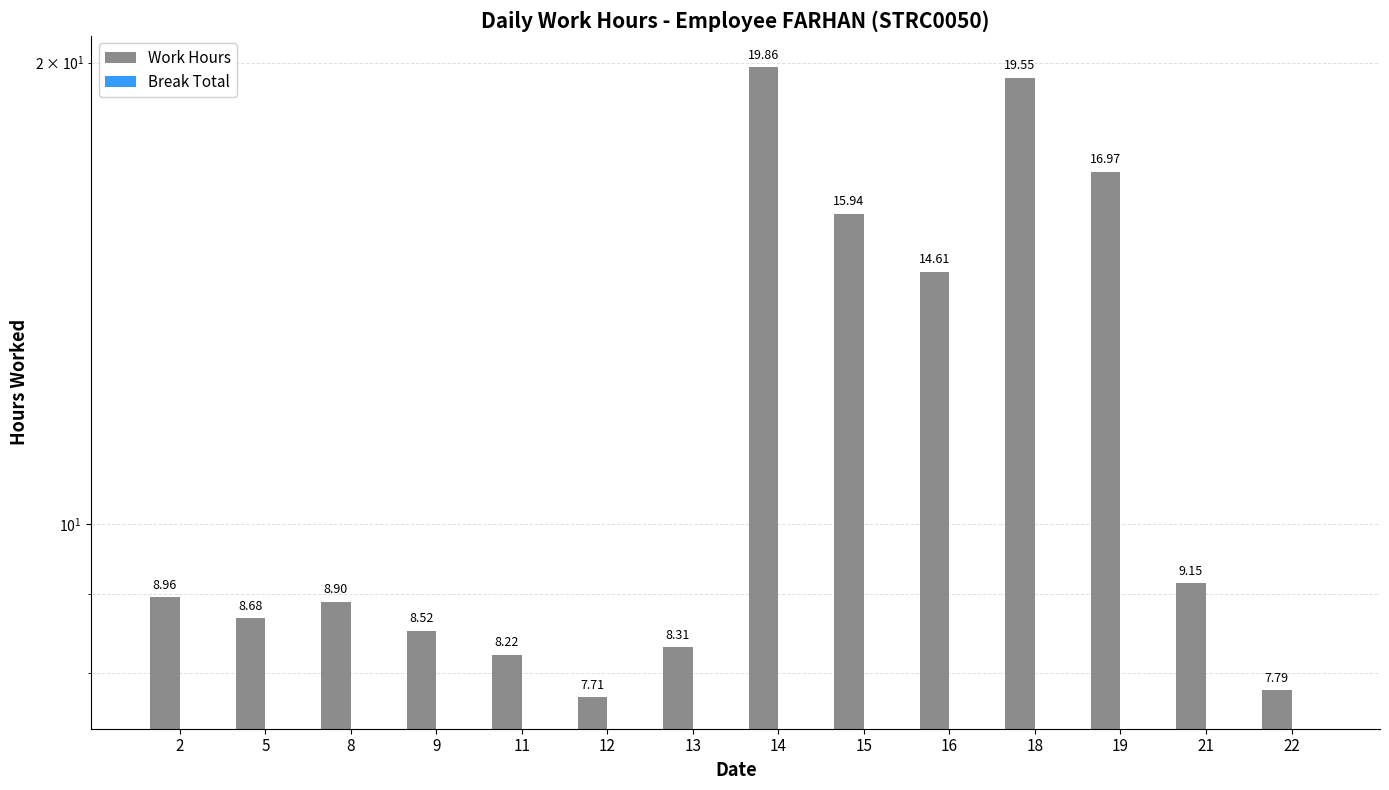

Reading left to right, transcribe all the data shown in this chart.

Work Hours: 2=9.0	5=8.7	8=8.9	9=8.5	11=8.2	12=7.7	13=8.3	14=19.9	15=15.9	16=14.6	18=19.6	19=17.0	21=9.2	22=7.8
Break Total: 2=0.0	5=0.0	8=0.0	9=0.0	11=0.0	12=0.0	13=0.0	14=0.0	15=0.0	16=0.0	18=0.0	19=0.0	21=0.0	22=0.0